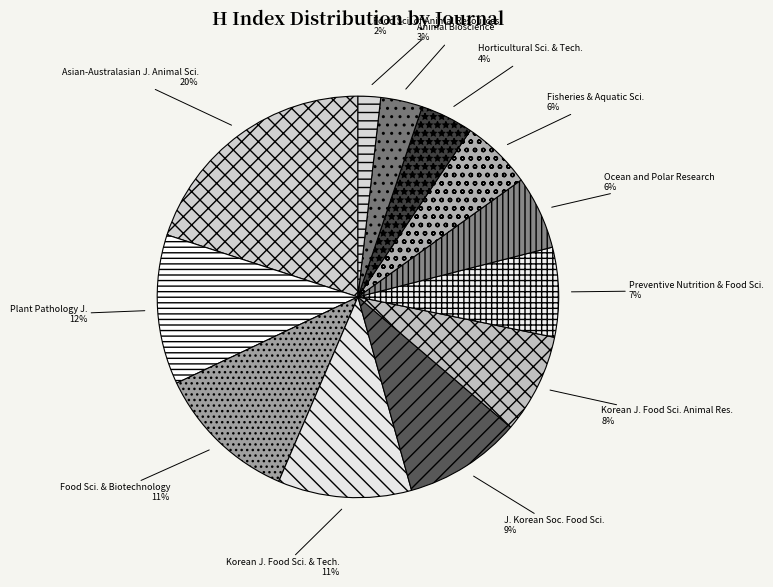

Is the sum of Ocean and Polar Research and Asian-Australasian J. Animal Sci. greater than half?

No